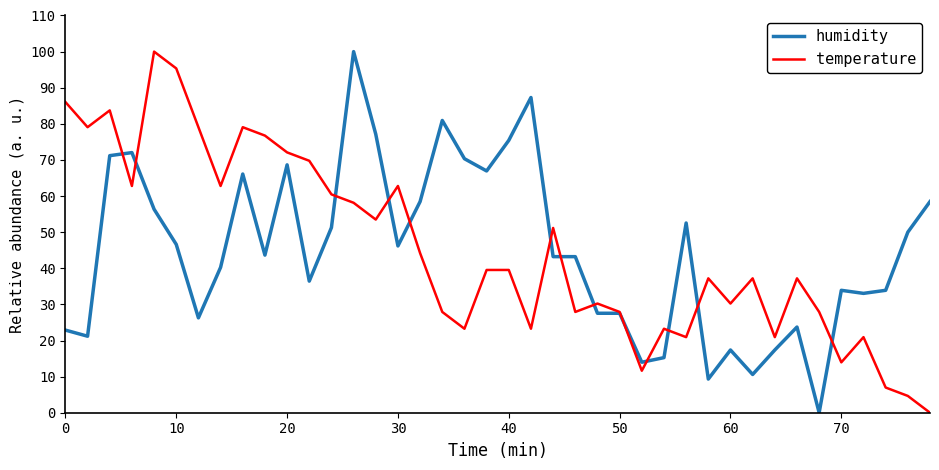

What is the average value of the temperature series?

45.2